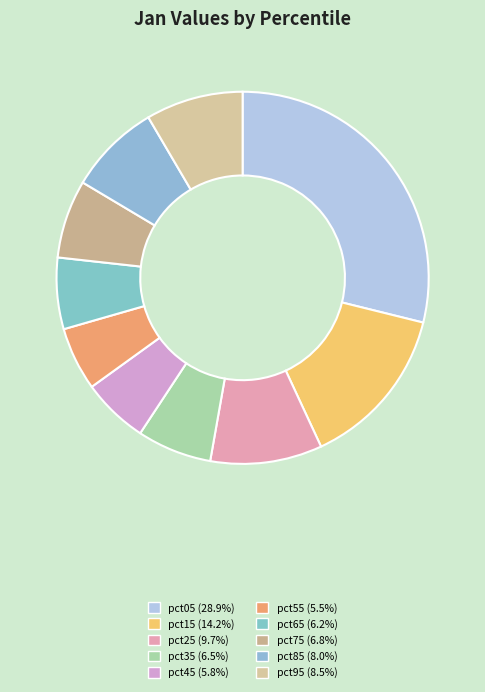

How many slices are in this pie chart?

10